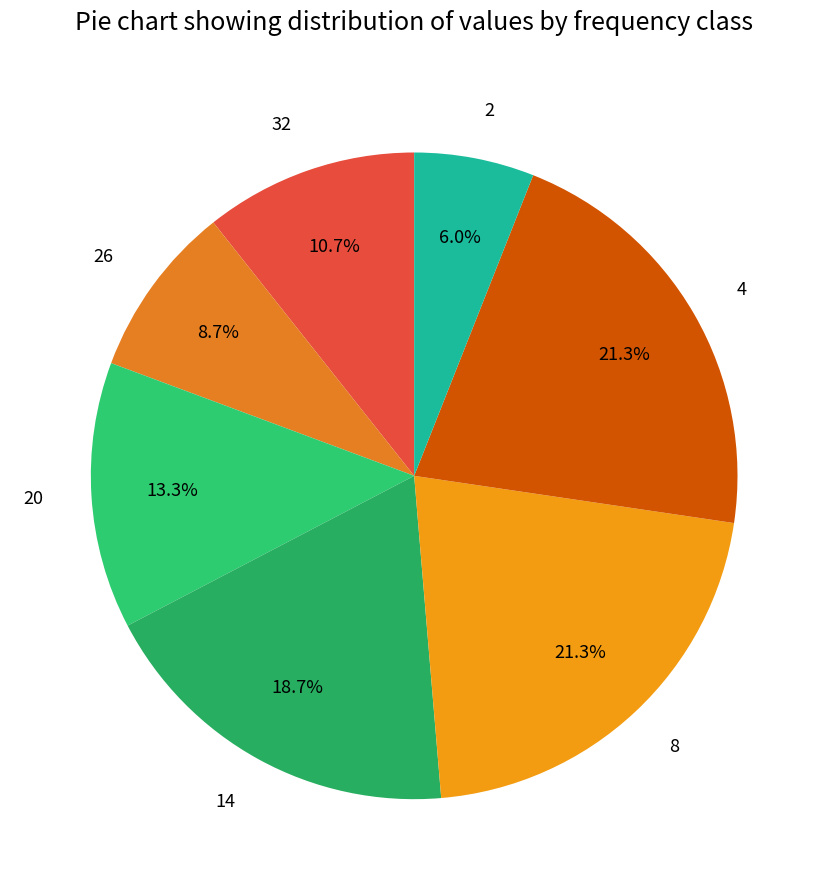

Between 26 and 20, which is larger?

20